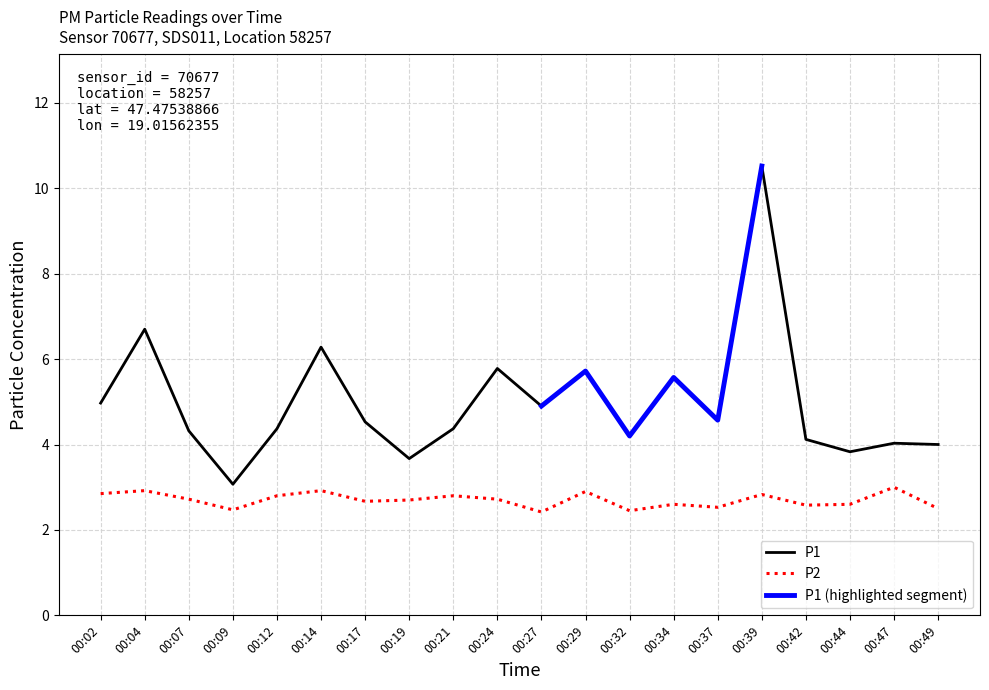

Reading right to left, what are all the values shown in this chart?

P1: 4.0	4.0	3.8	4.1	10.5	4.6	5.6	4.2	5.7	4.9	5.8	4.4	3.7	4.5	6.3	4.4	3.1	4.3	6.7	5.0
P2: 2.5	3.0	2.6	2.6	2.8	2.5	2.6	2.5	2.9	2.4	2.7	2.8	2.7	2.7	2.9	2.8	2.5	2.7	2.9	2.9